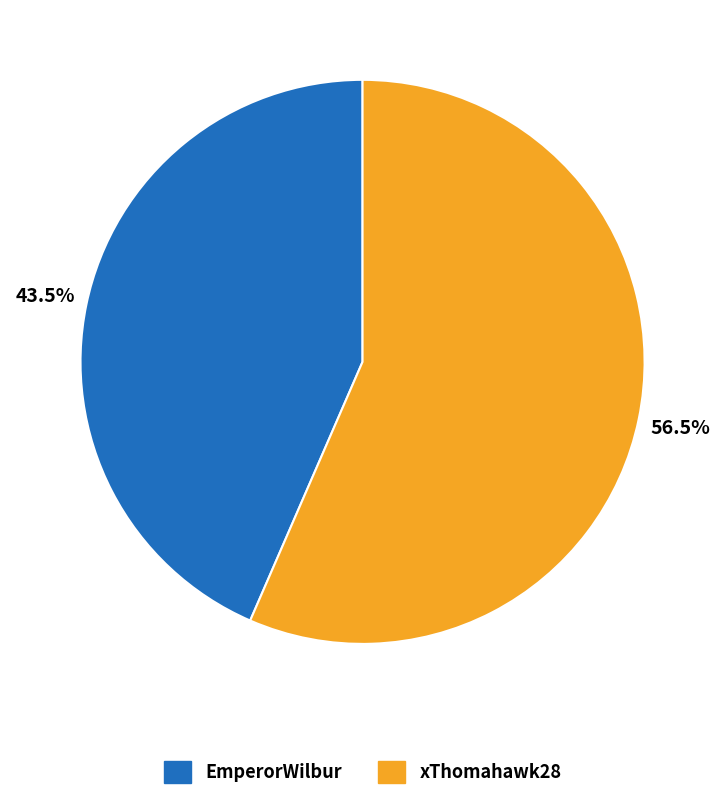

Rank the categories by value from highest to lowest.

xThomahawk28, EmperorWilbur